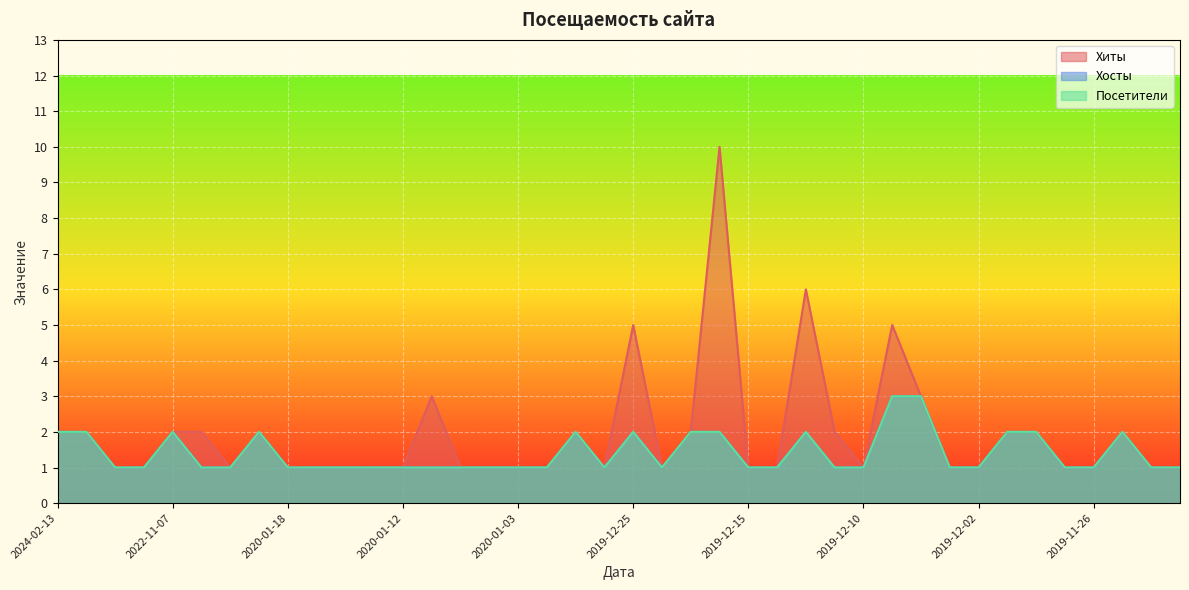

In Хосты, how many points are higher than both neighbors (excluding endpoints)?

6